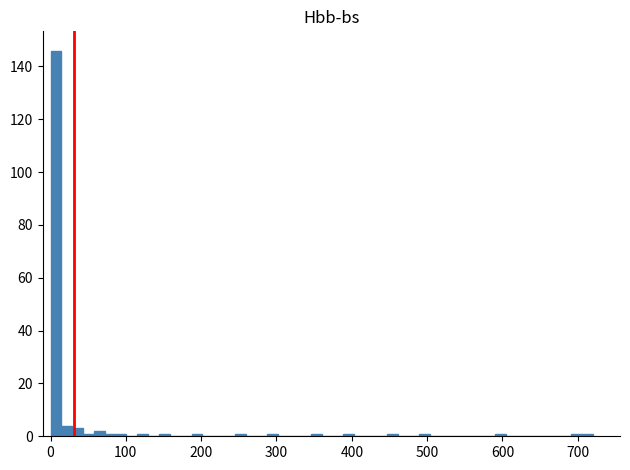

Read against the x-axis, roughly where is the centre of the tallest bar?

10